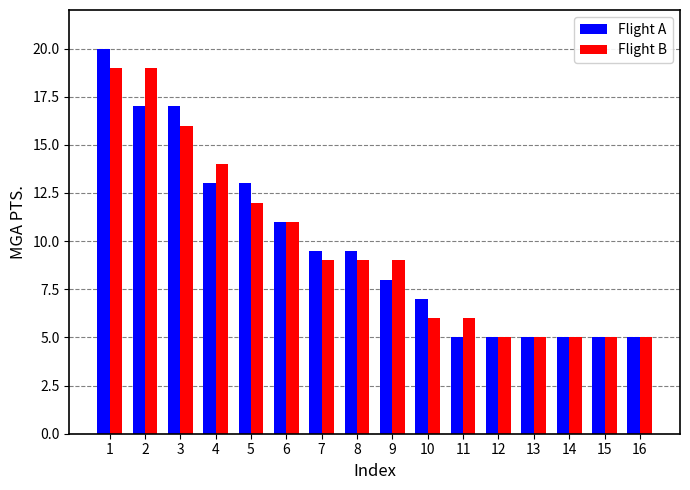

Where is Flight B nearest to the value 12?

5